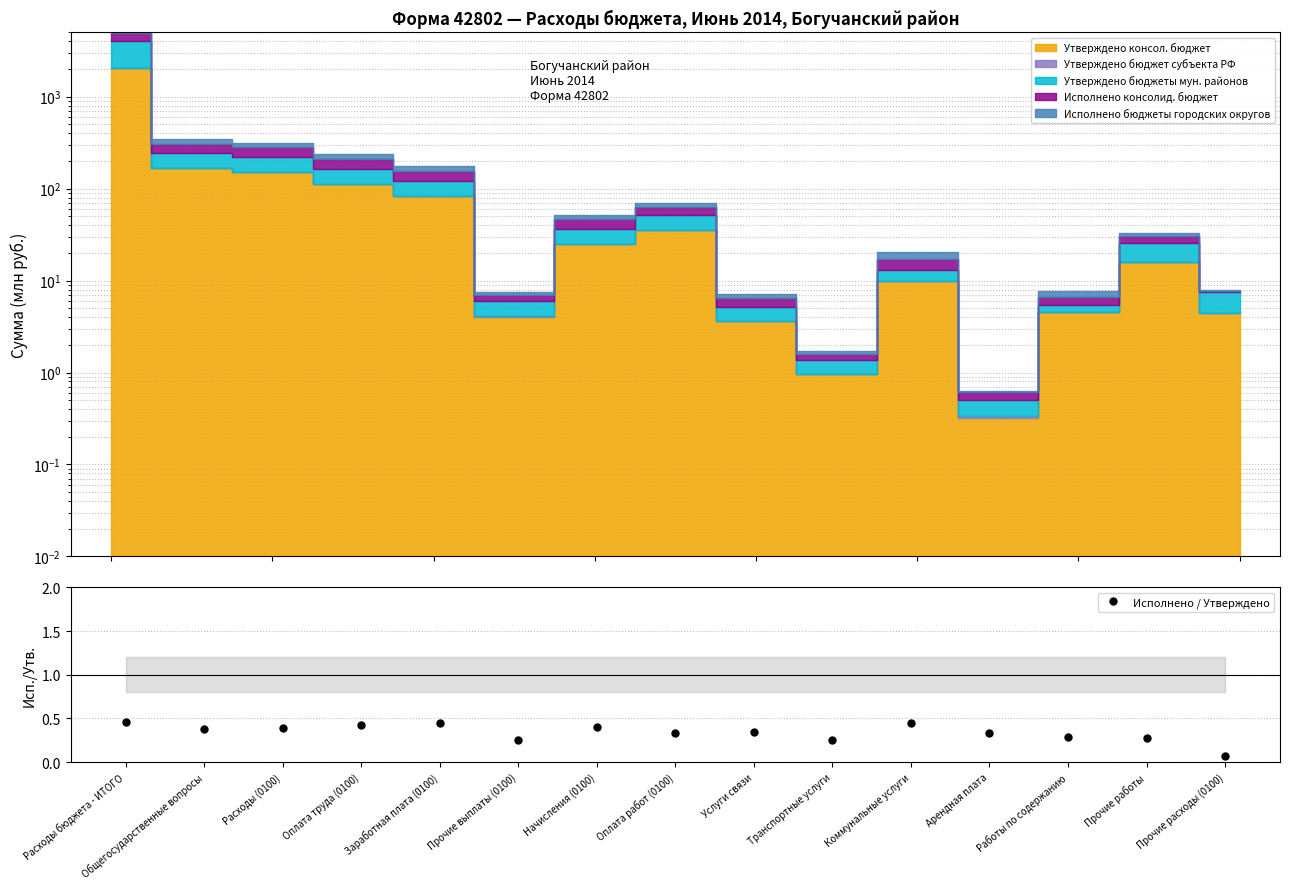

Reading right to left, extract all data points from this chart.

0.1	0.3	0.3	0.3	0.4	0.2	0.3	0.3	0.4	0.2	0.4	0.4	0.4	0.4	0.5